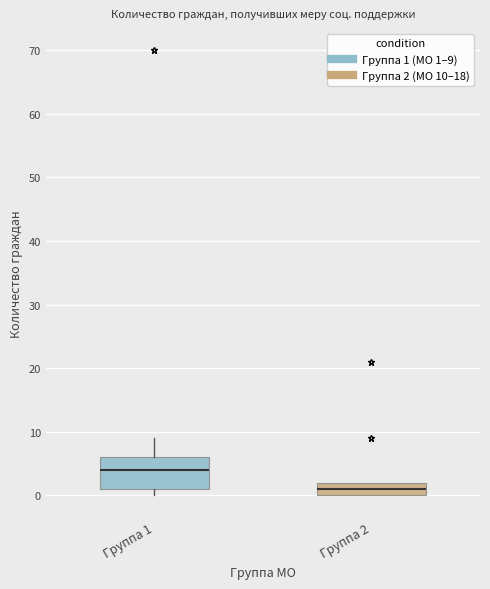

Which box's median line is the lowest?

Группа 2